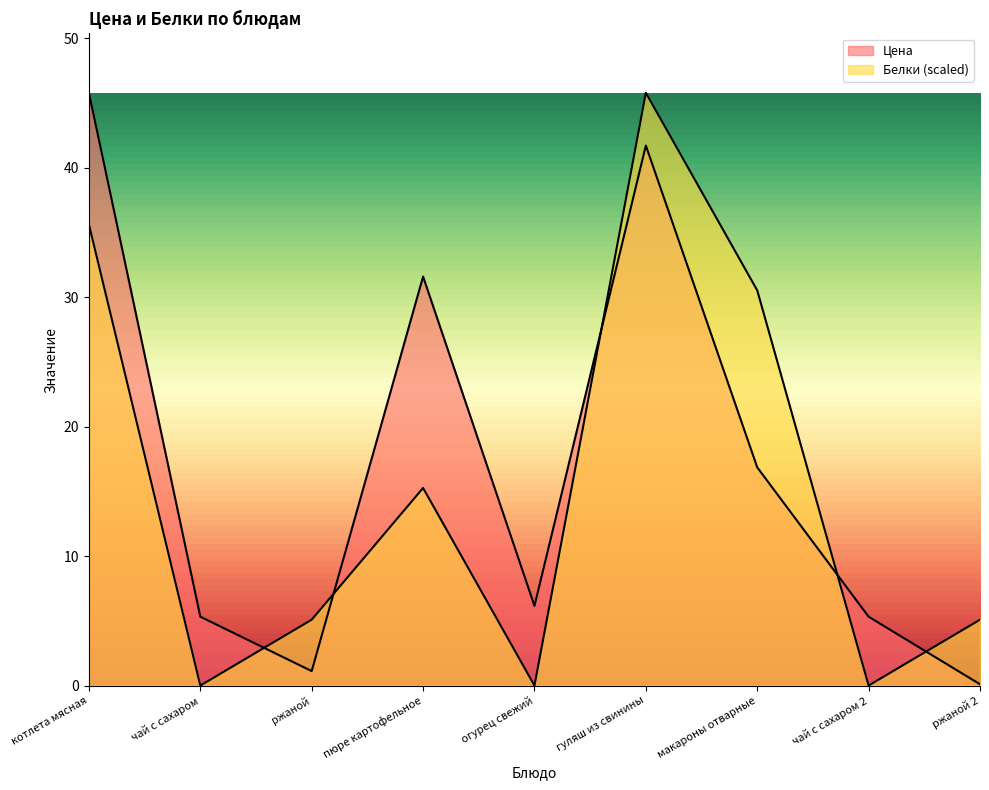

Which has a higher value, огурец свежий or гуляш из свинины?

гуляш из свинины